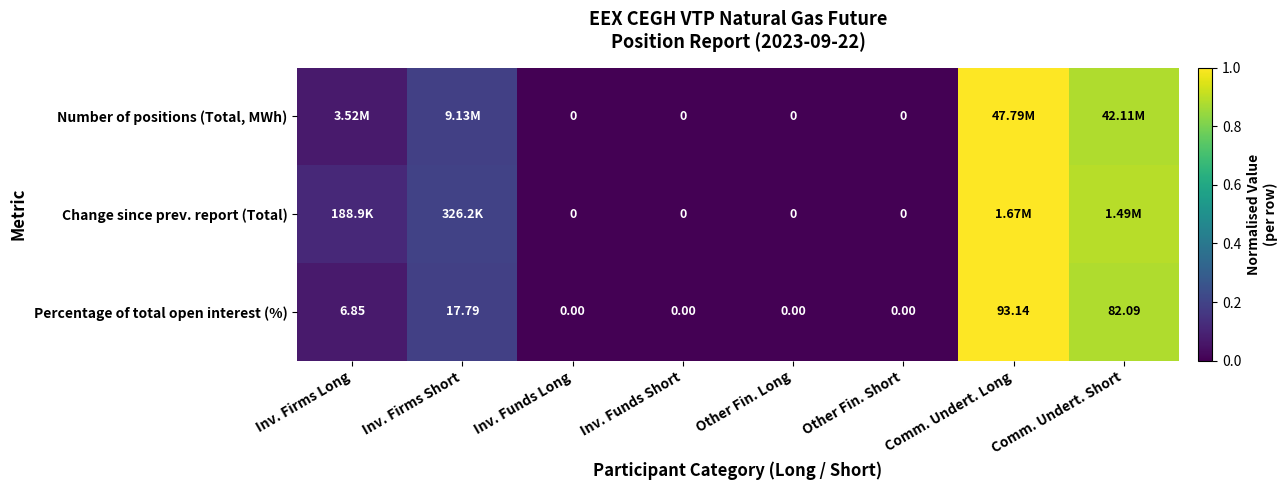

Is the value of Percentage of total open interest (%) at Comm. Undert. Long greater than the value of Number of positions (Total, MWh) at Other Fin. Short?

Yes